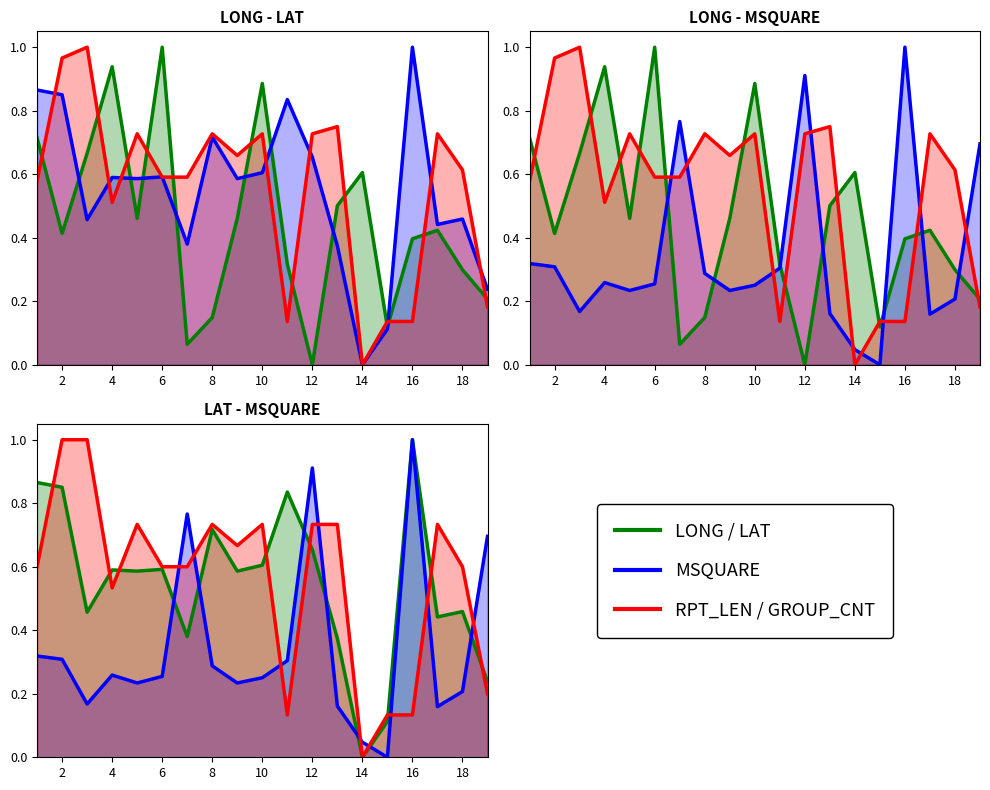

Rank the series at 10 from lowest to highest value.

MSQUARE, LAT, RPT_LEN, GROUP_CNT, LONG